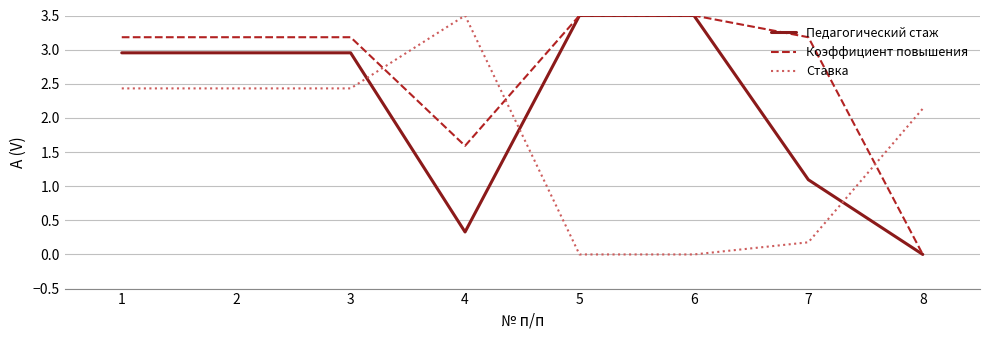

What value does the Коэффициент повышения series have at 1?

3.2